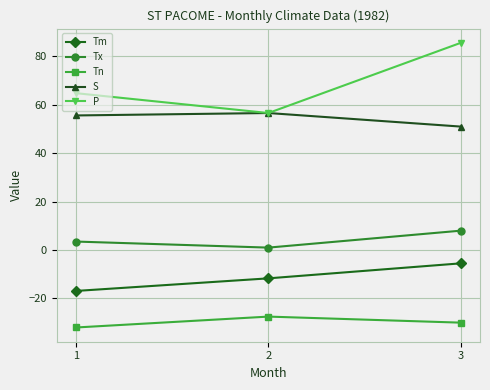

How many values in the S series exceed 55?

2